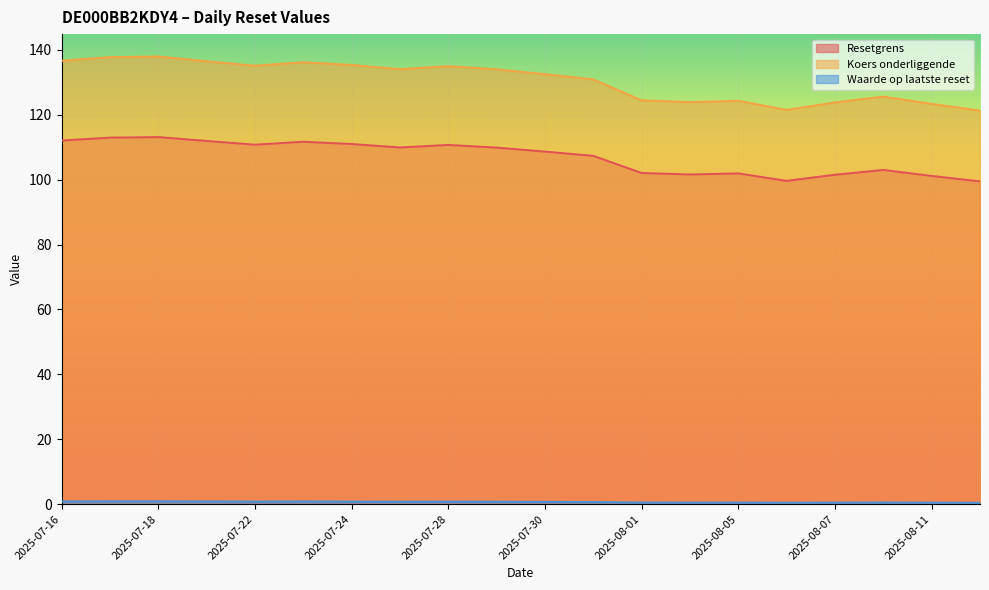

Reading left to right, list all the values displayed in this chart.

Resetgrens: 136.7	137.8	137.9	136.5	135.1	136.2	135.3	134.1	135.0	134.0	132.5	130.9	124.5	123.9	124.3	121.5	123.8	125.6	123.3	121.3
Koers onderliggende: 112.1	113.0	113.1	111.9	110.8	111.7	111.0	109.9	110.7	109.9	108.7	107.3	102.0	101.6	101.9	99.6	101.5	103.0	101.1	99.5
Waarde op laatste reset: 0.8	0.9	0.9	0.8	0.8	0.8	0.8	0.8	0.8	0.8	0.7	0.7	0.5	0.5	0.5	0.5	0.5	0.5	0.5	0.4